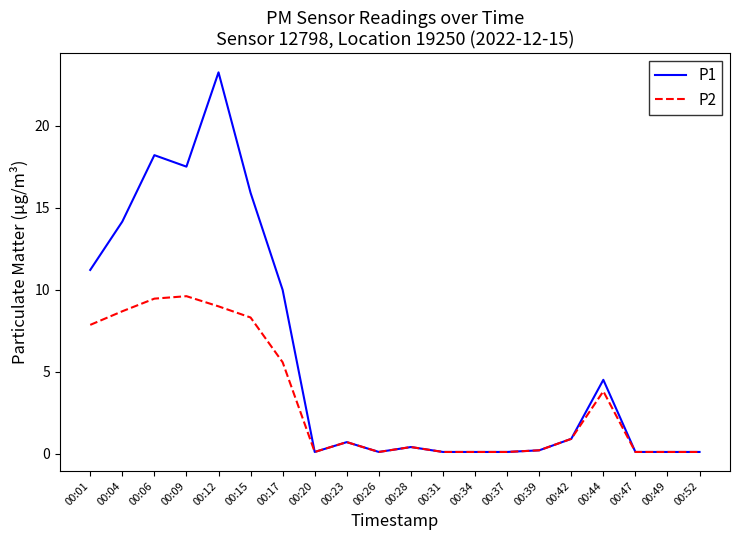

True or false: P1 has a value of 0.1 at 00:20.

True